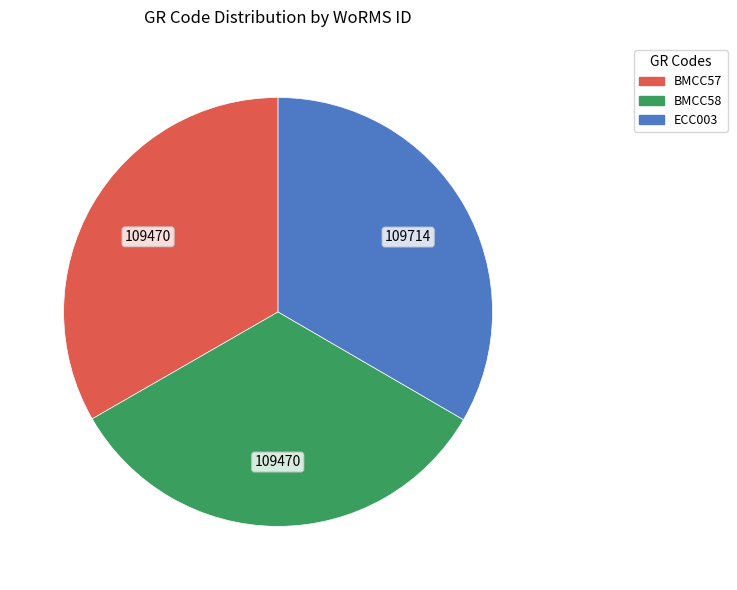

Is ECC003 the majority of the pie?

No